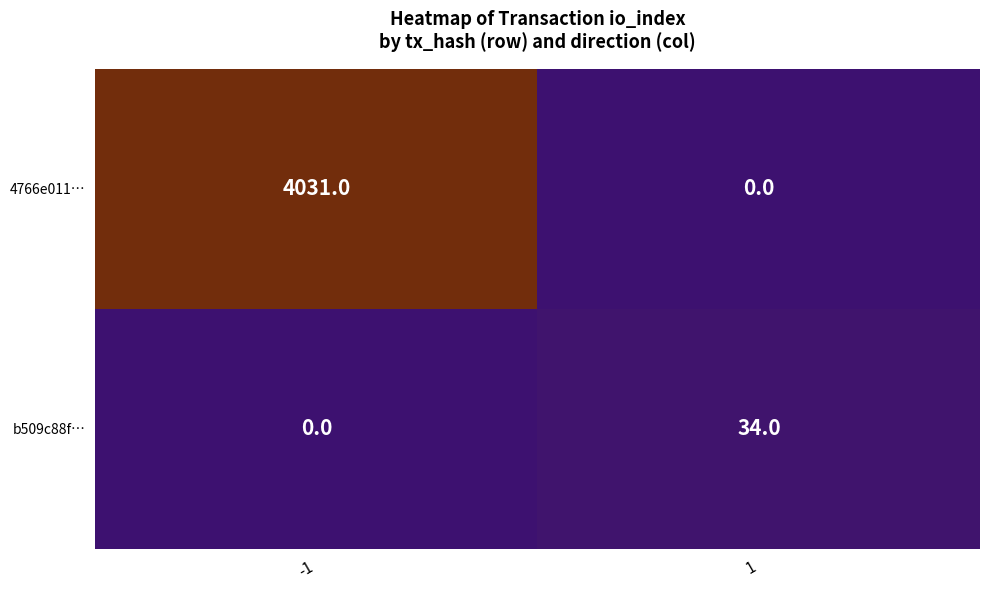

The value of b509c88f… at -1 is 0. True or false?

True